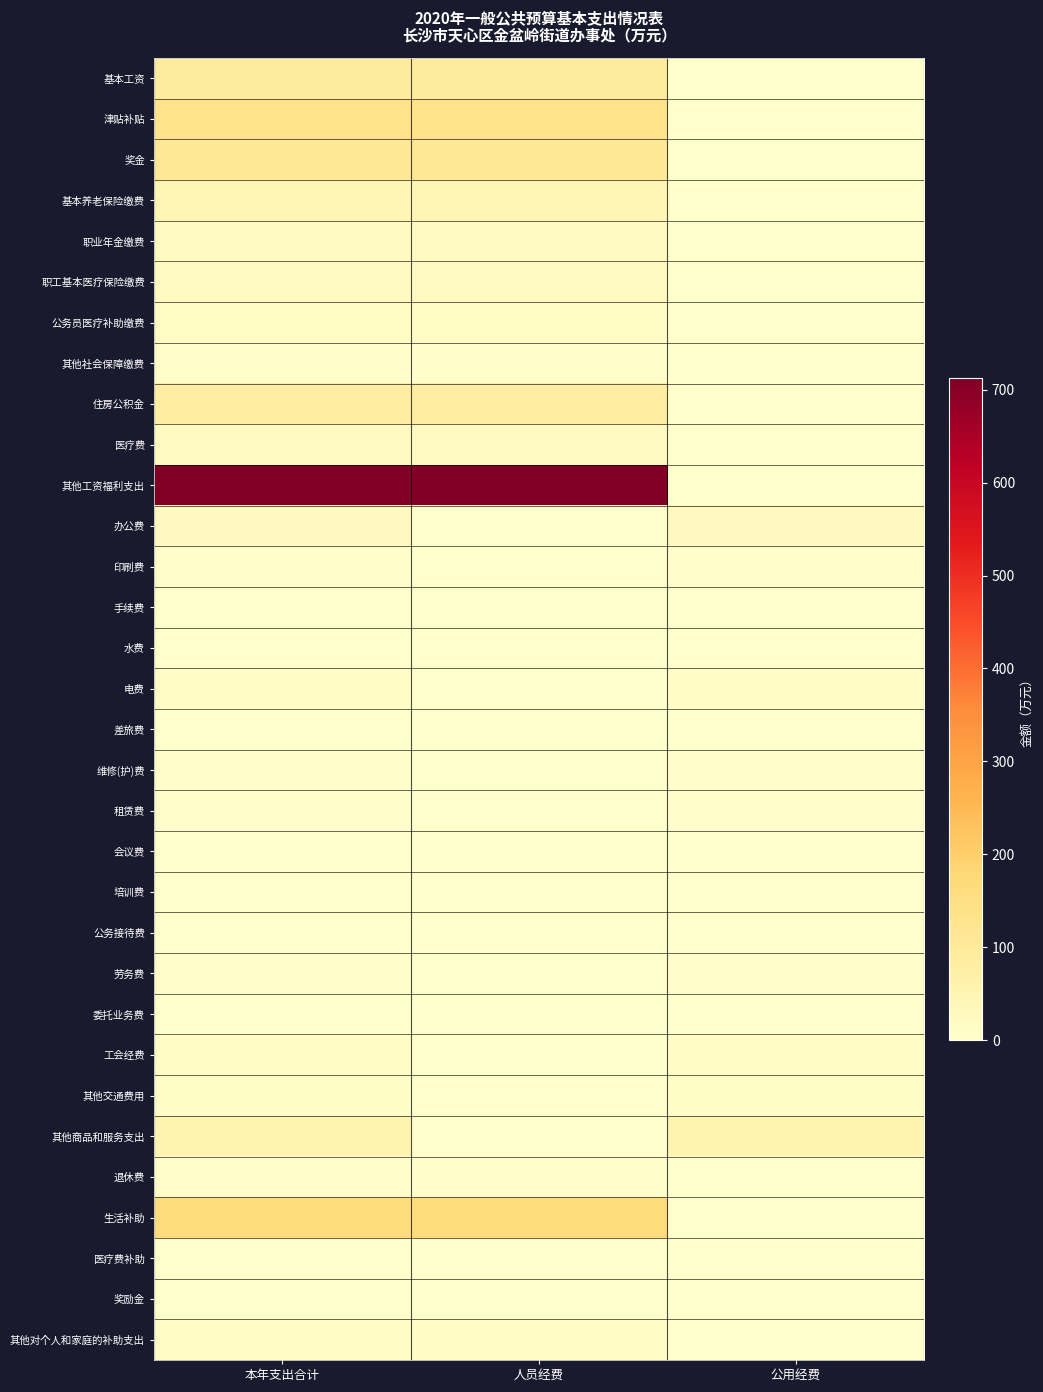

At how many categories does at least one series exceed 203?

2